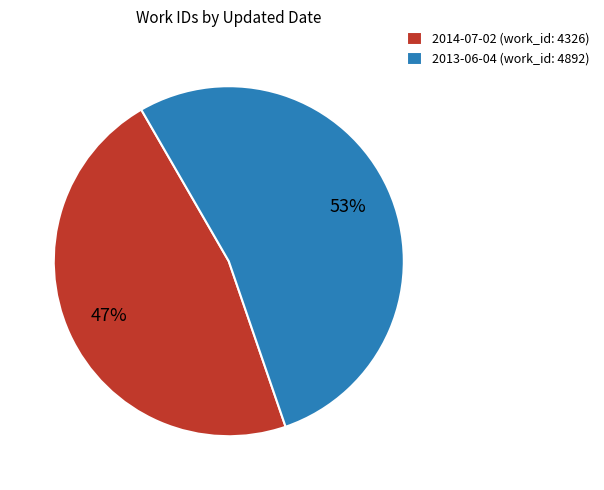

To the nearest percent, what is the difference between the 2014-07-02 and 2013-06-04 slice percentages?

6%